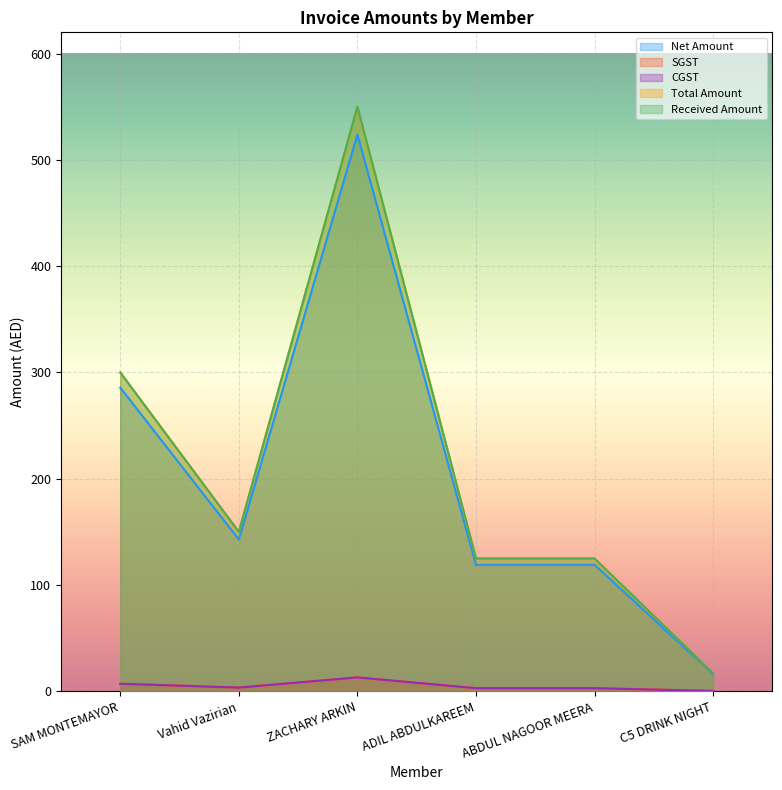

True or false: Net Amount has a value of 211.7 at Vahid Vazirian.

False